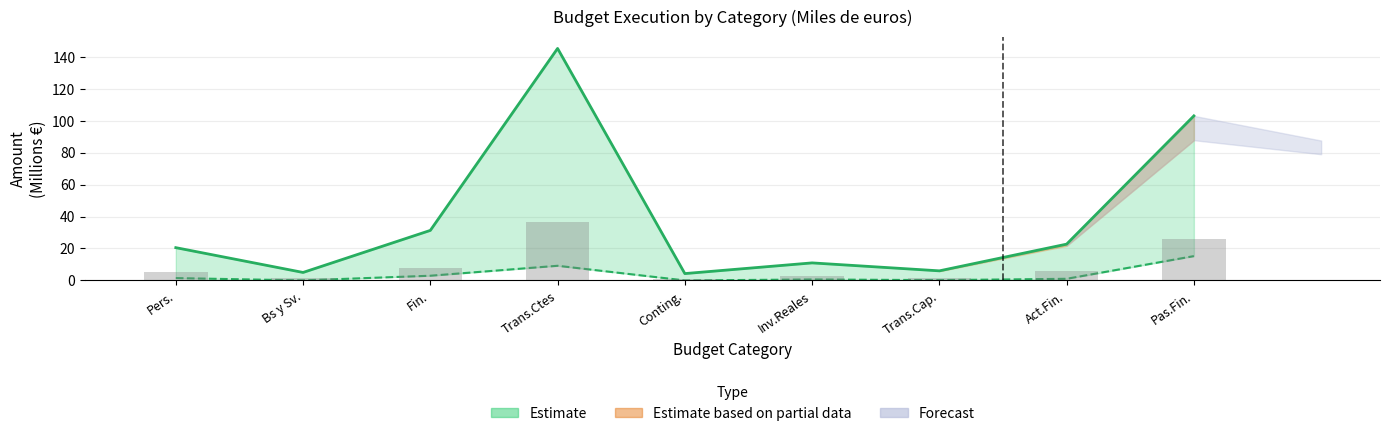

How many values in the obligaciones series are below 1?

4